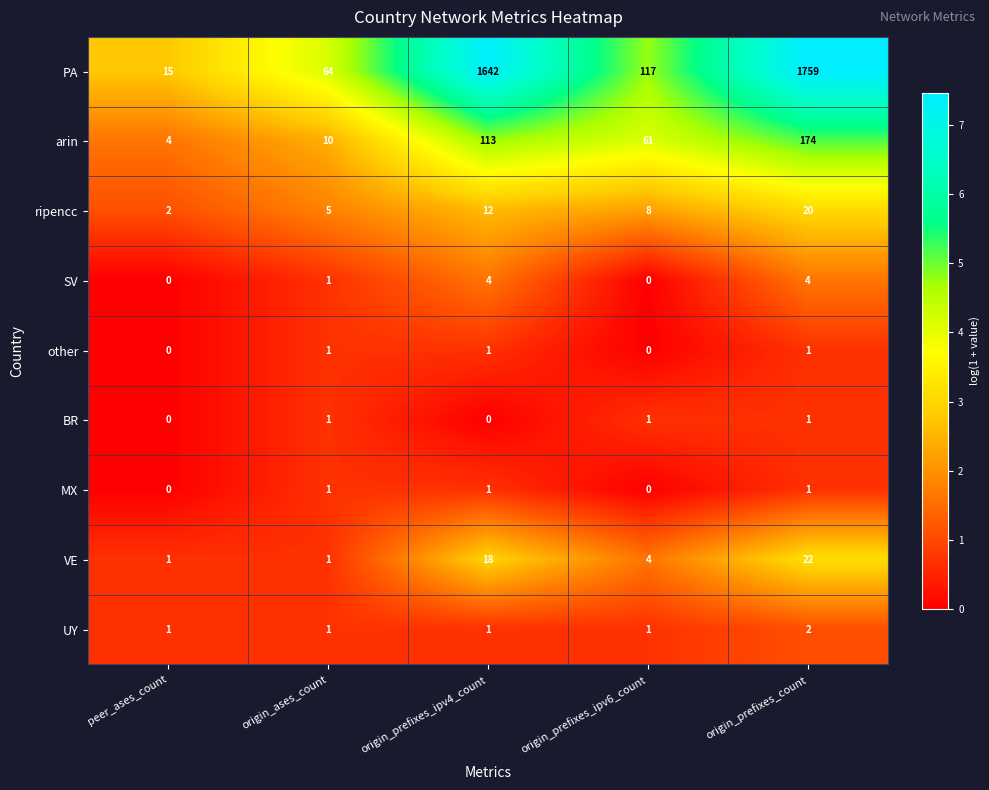

What is the difference between the maximum and minimum values in the PA series?

1744